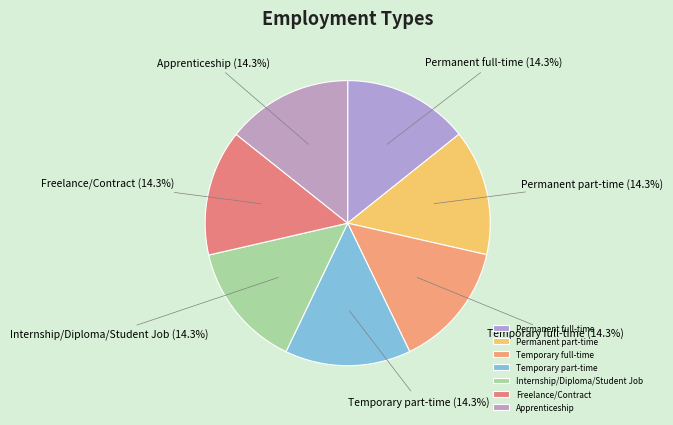

To the nearest percent, what portion does Permanent part-time represent?

14%